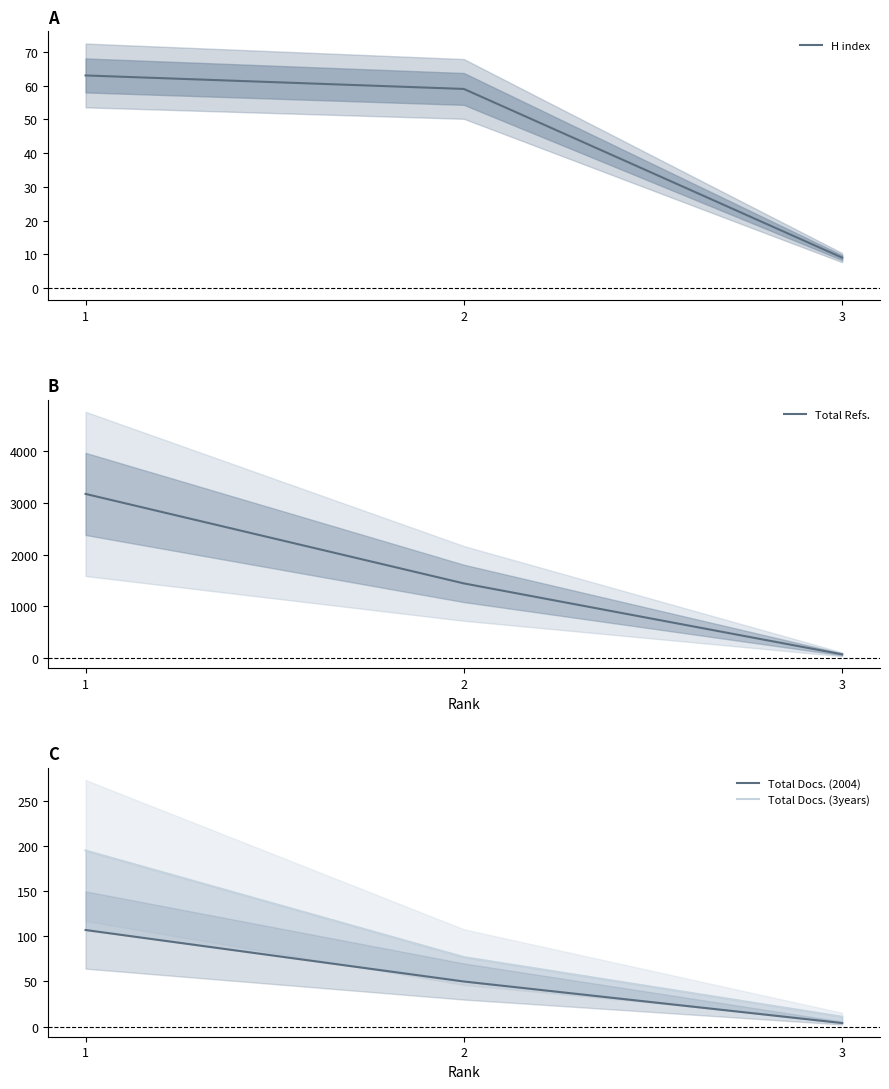

Read the H index value at 3, to the nearest 5.

10